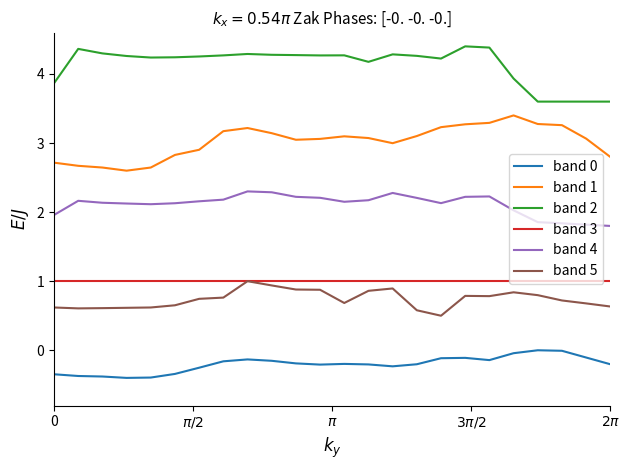

What is the highest value of the band 3 series?

1.0